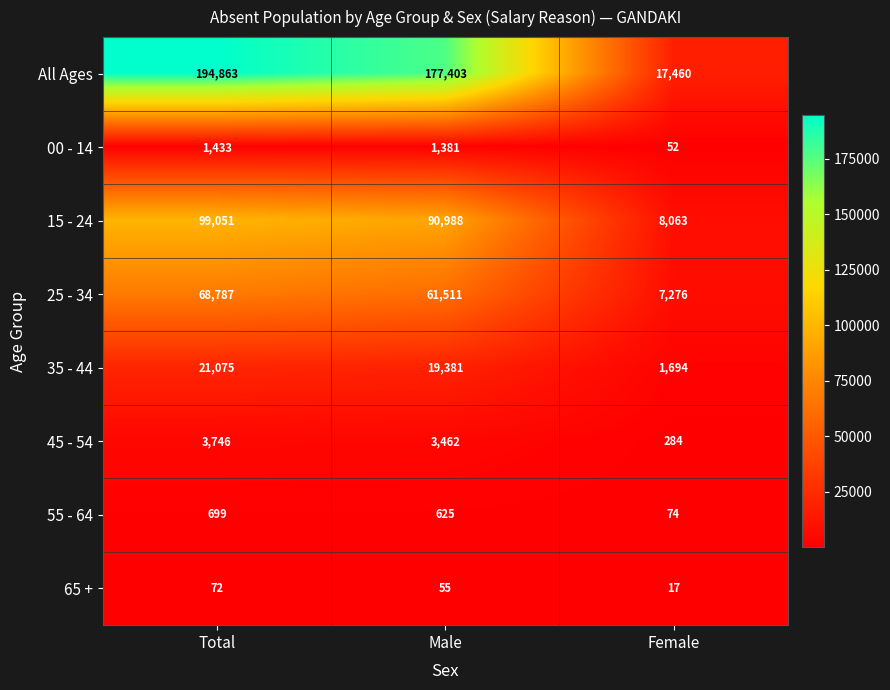

What is the difference between the second highest and minimum values in the 00 - 14 series?

1329